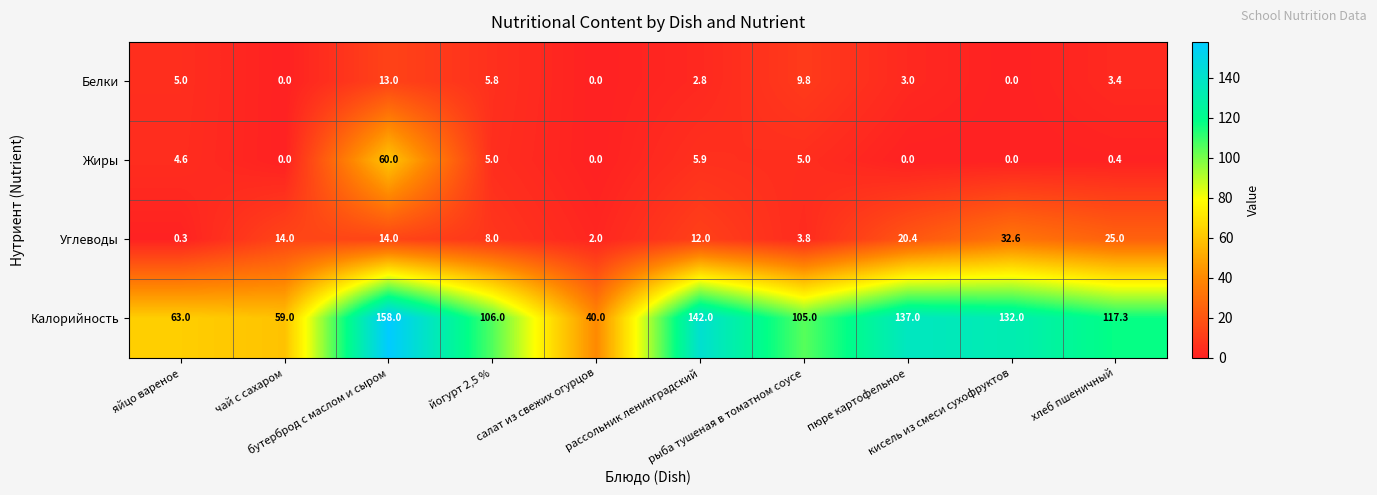

What is the difference between the second highest and minimum values in the Белки series?

9.8